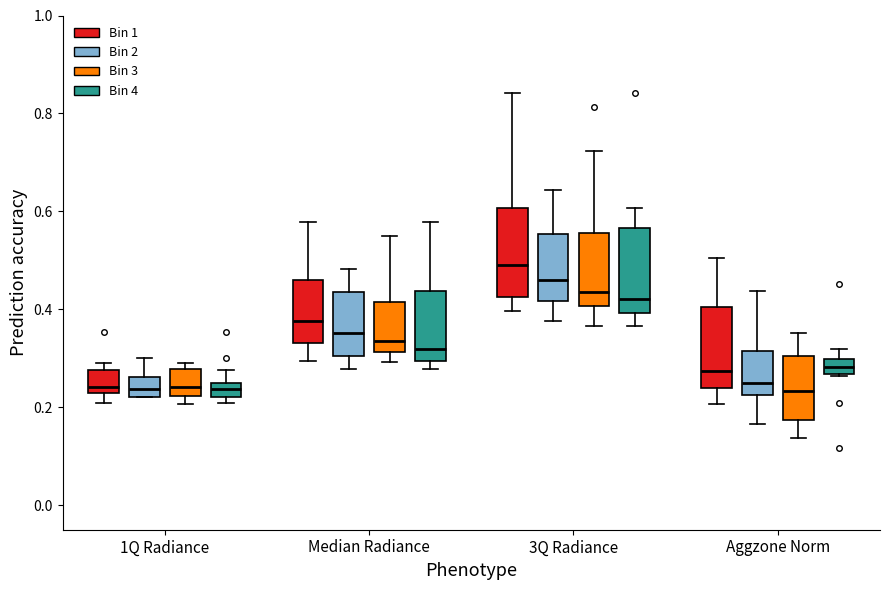

Which box's median line is the highest?

3Q Radiance (Bin 1)